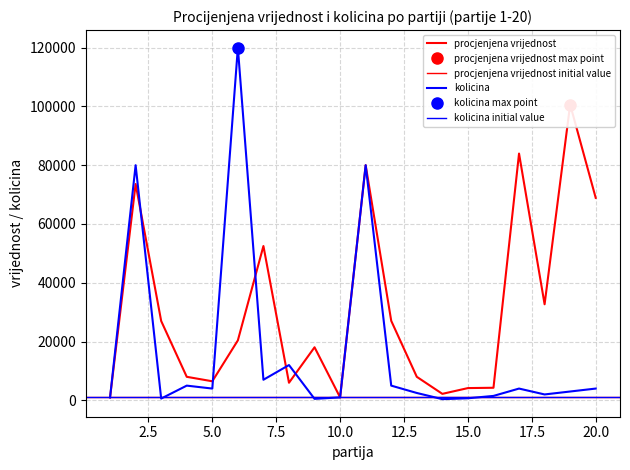

How many times do kolicina and procjenjena vrijednost cross each other?

5